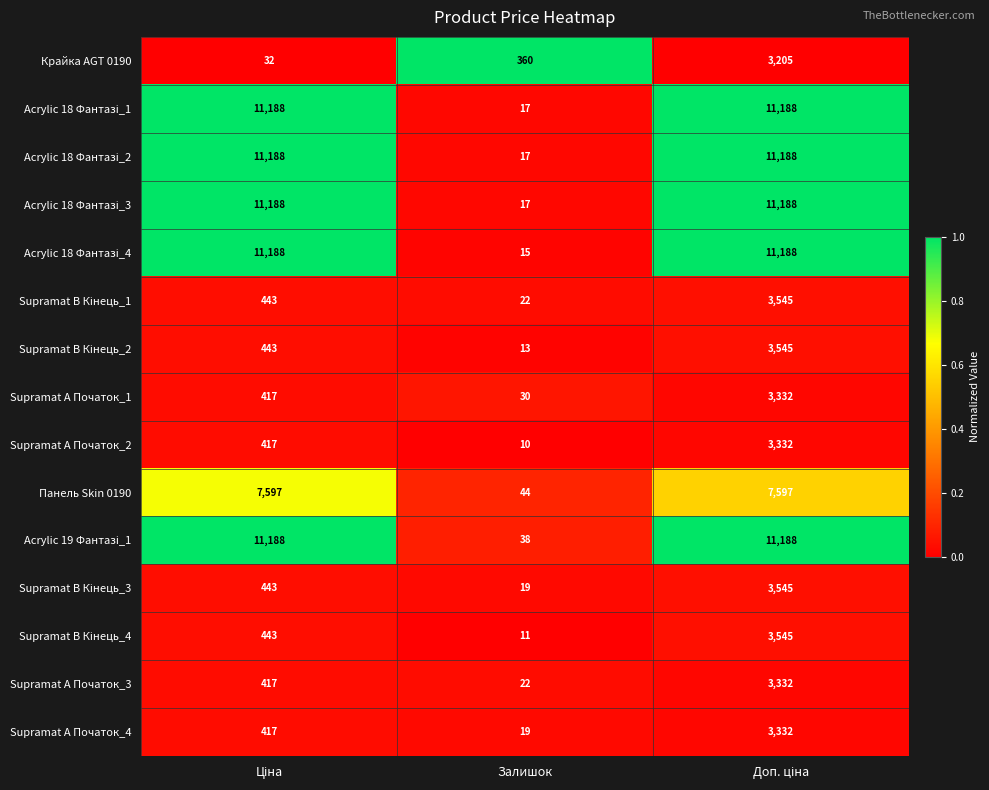

What is the total value across all series at Залишок?

654